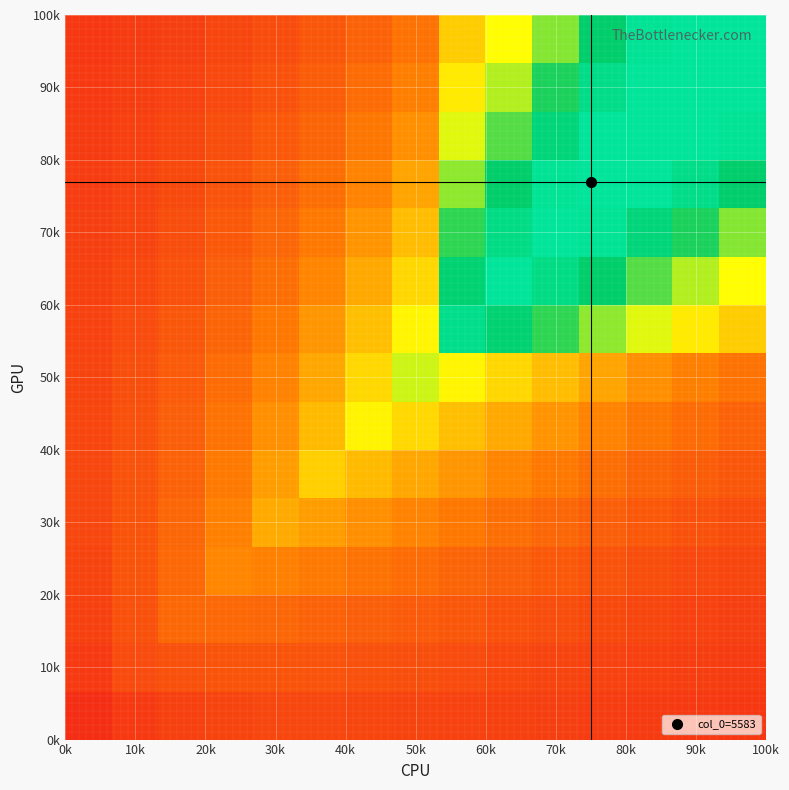

How many data points does each series have?

15